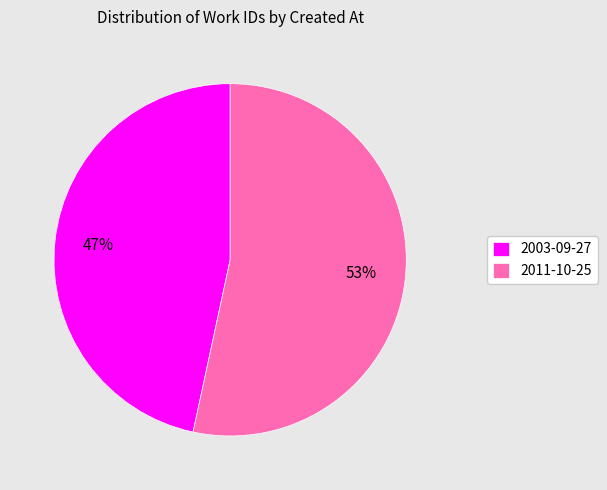

Is there a majority slice in this chart?

Yes